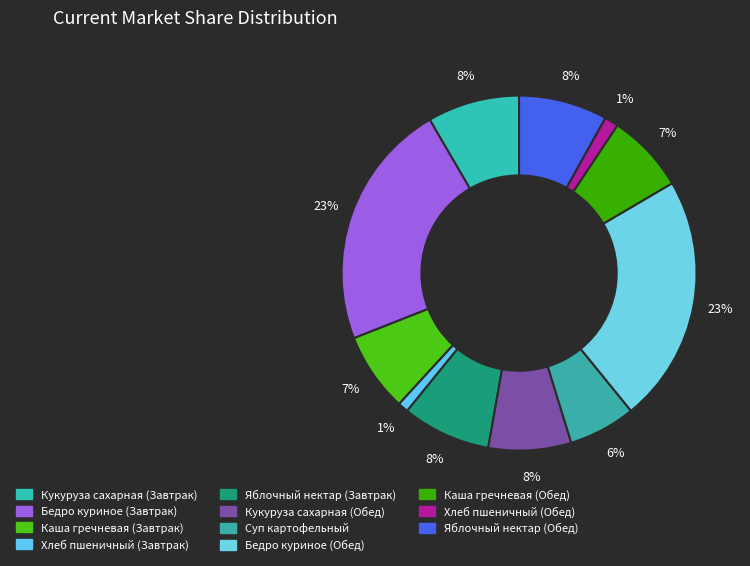

Is there any slice that represents more than half of the pie?

No